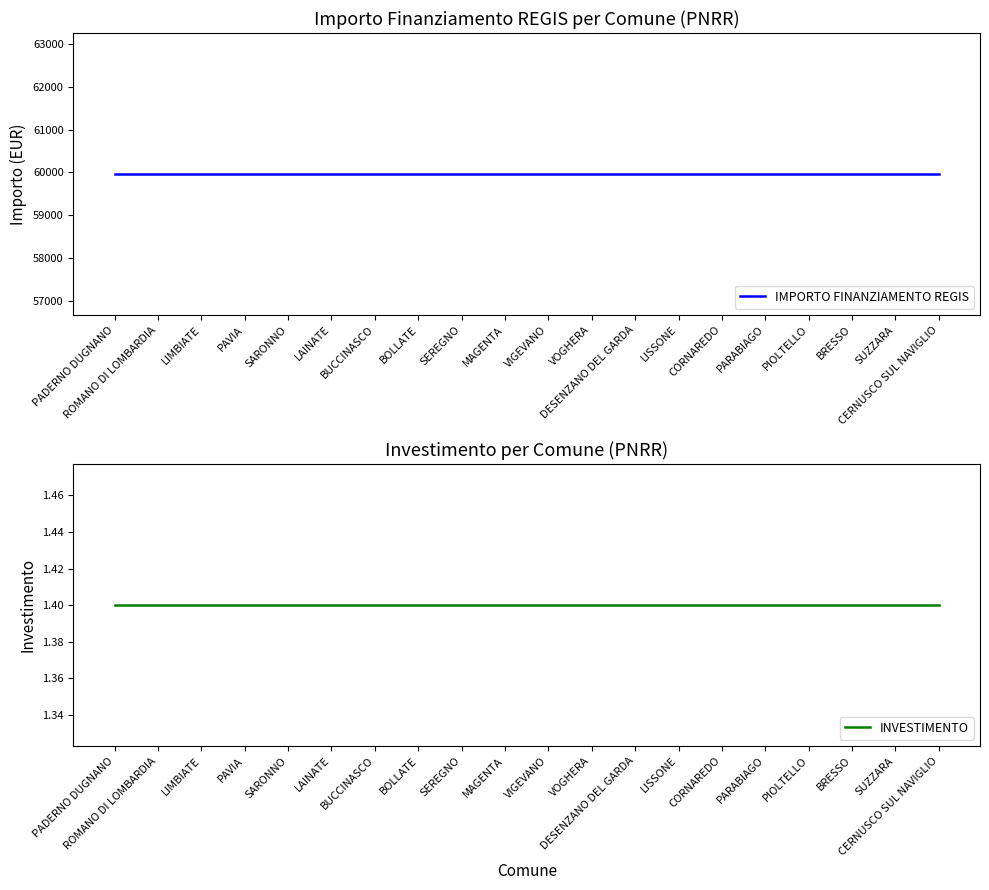

How many distinct data groups are displayed?

2